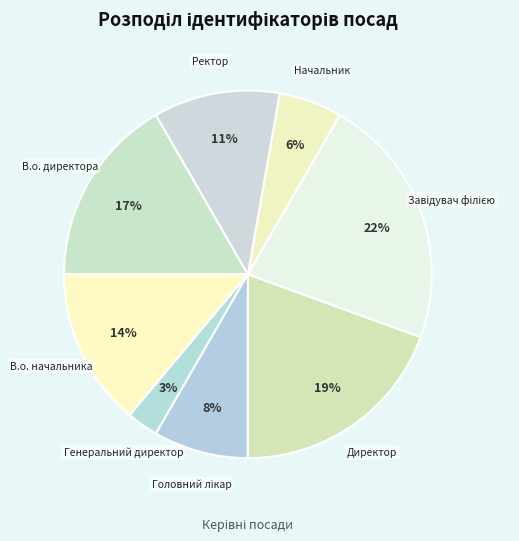

Count the number of slices in the pie.

8